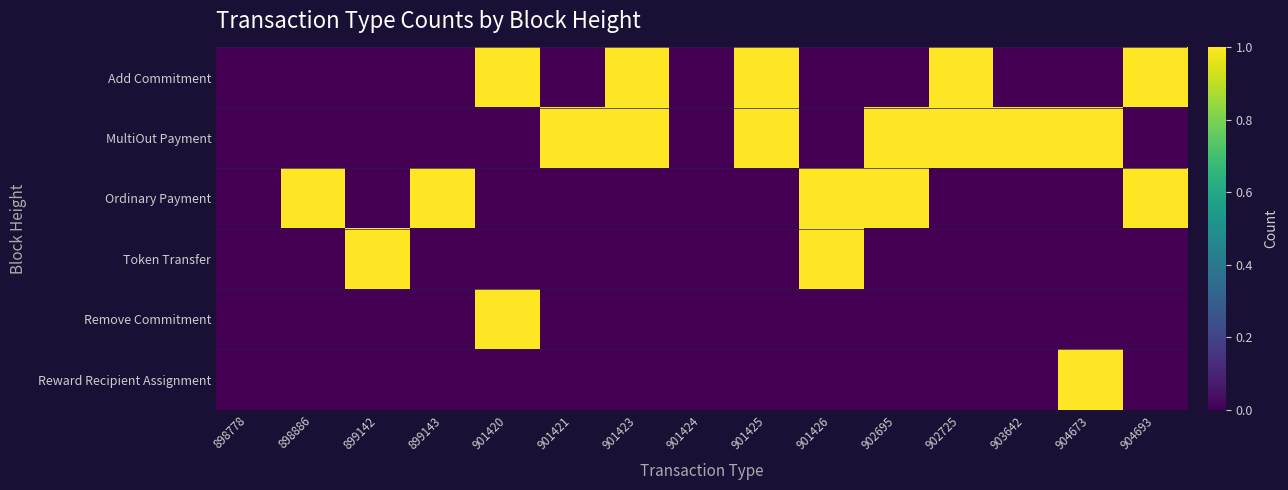

Which series changed the most between 898886 and 903642?

MultiOut Payment